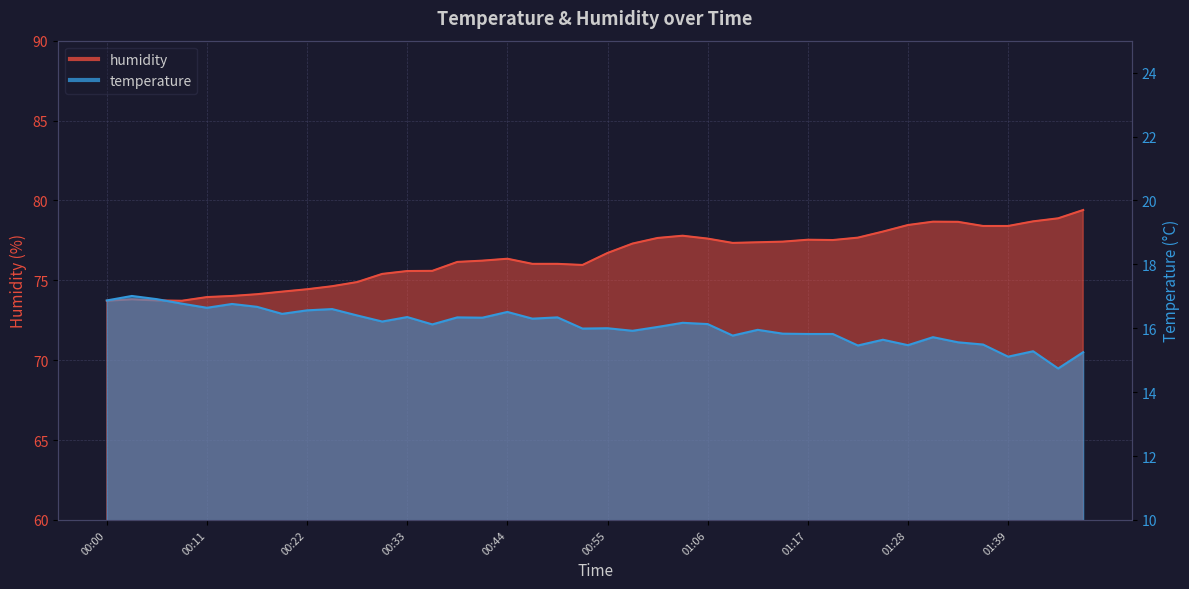

At which category does the chart reach its peak across all series?

01:47